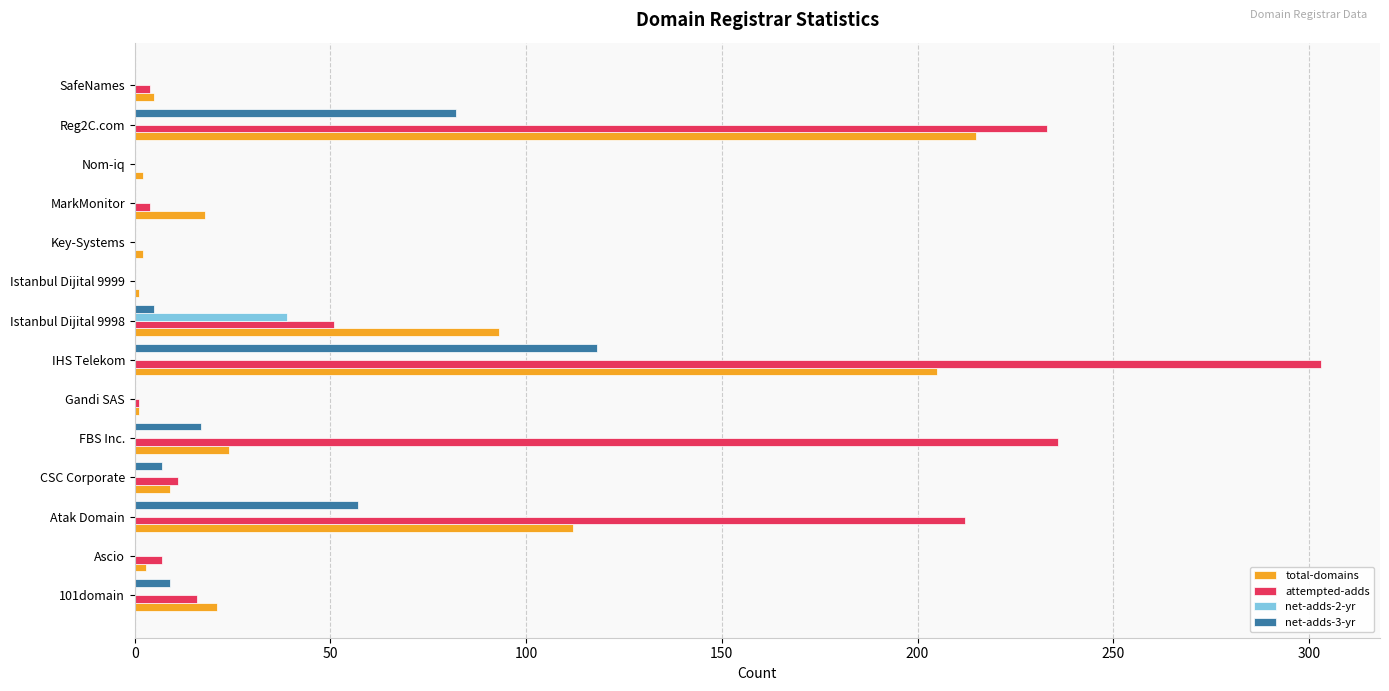

Which series changed the most between FBS Inc. and Nom-iq?

attempted-adds